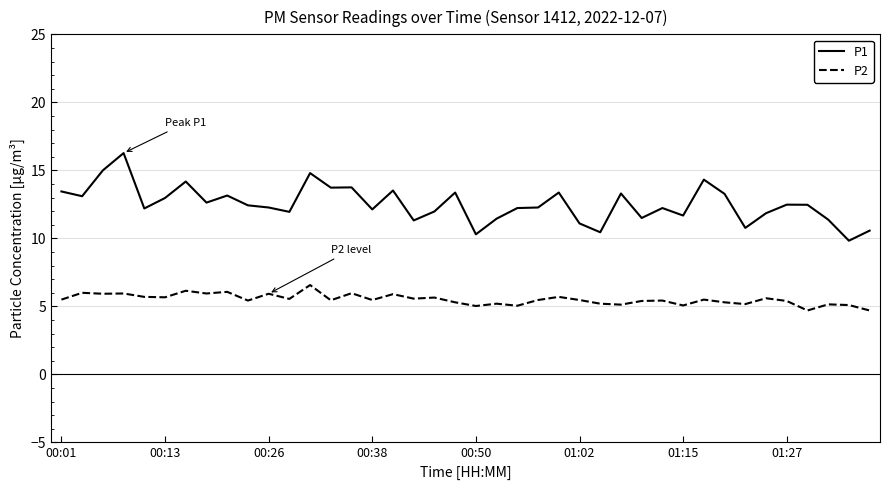

True or false: P2 and P1 cross at least once.

False